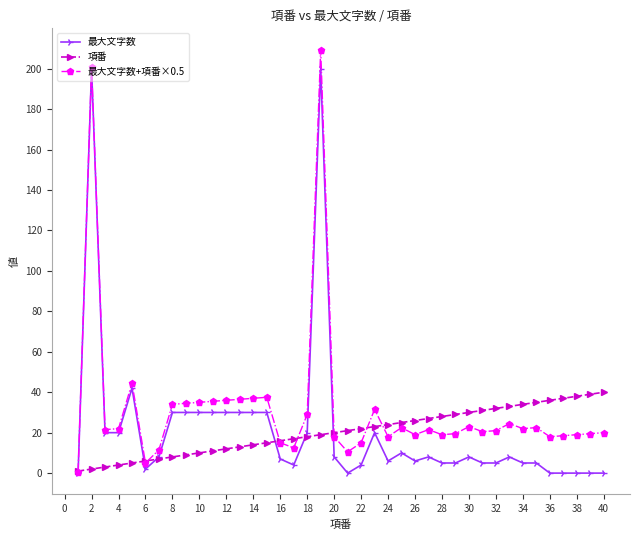

What is the value of the 最大文字数+項番×0.5 point at the 18th from the left?

29.0